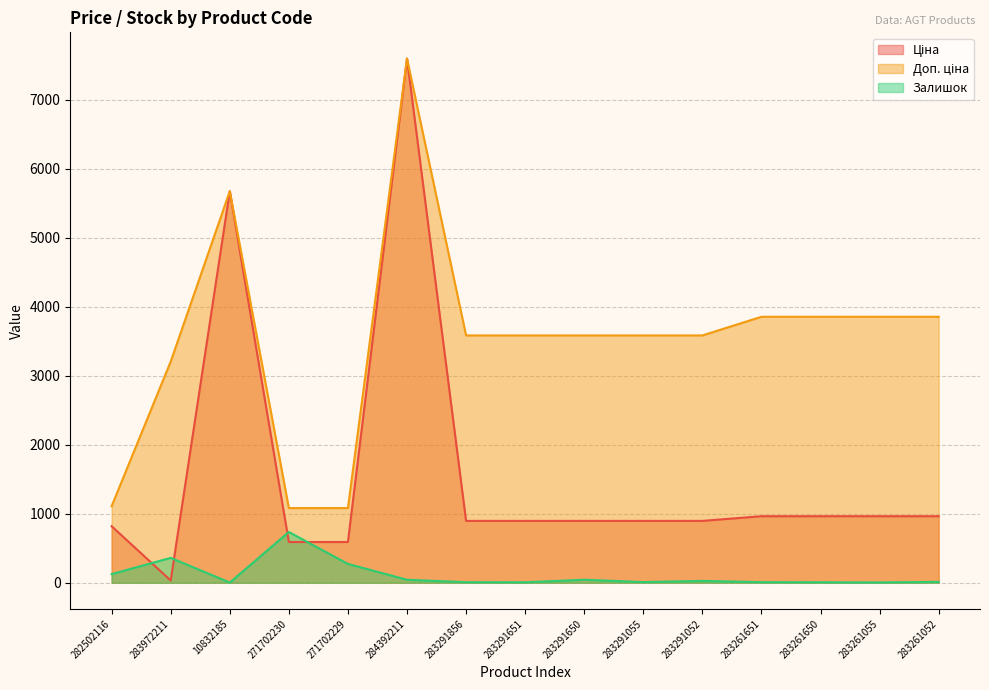

What is the sum of the Доп. ціна values at 283972211 and 271702229?

4286.7